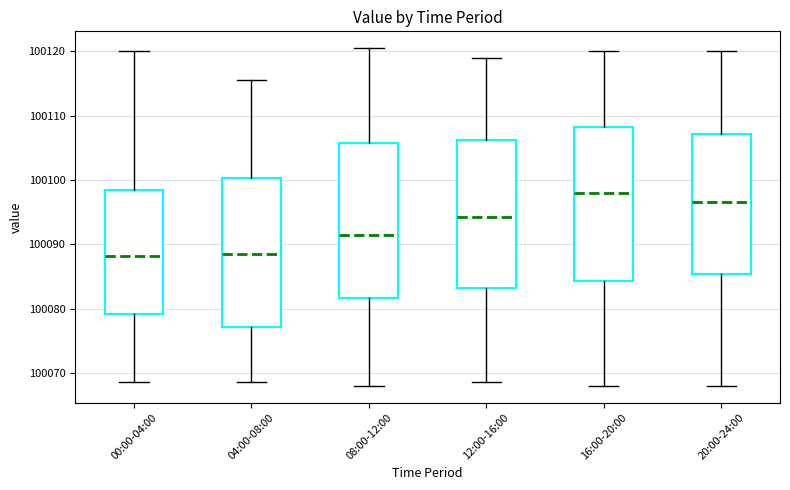

Reading left to right, read every box against the y-axis: the position of its median line, the range the box covers, and the ends of its whiskers. The values are not printed on the chart, so give them approximately, as read against the axis.

00:00-04:00: median 100088, box 100079 to 100098, whiskers 100069 to 100120
04:00-08:00: median 100089, box 100077 to 100100, whiskers 100069 to 100116
08:00-12:00: median 100092, box 100082 to 100106, whiskers 100068 to 100121
12:00-16:00: median 100094, box 100083 to 100106, whiskers 100069 to 100119
16:00-20:00: median 100098, box 100084 to 100108, whiskers 100068 to 100120
20:00-24:00: median 100097, box 100085 to 100107, whiskers 100068 to 100120